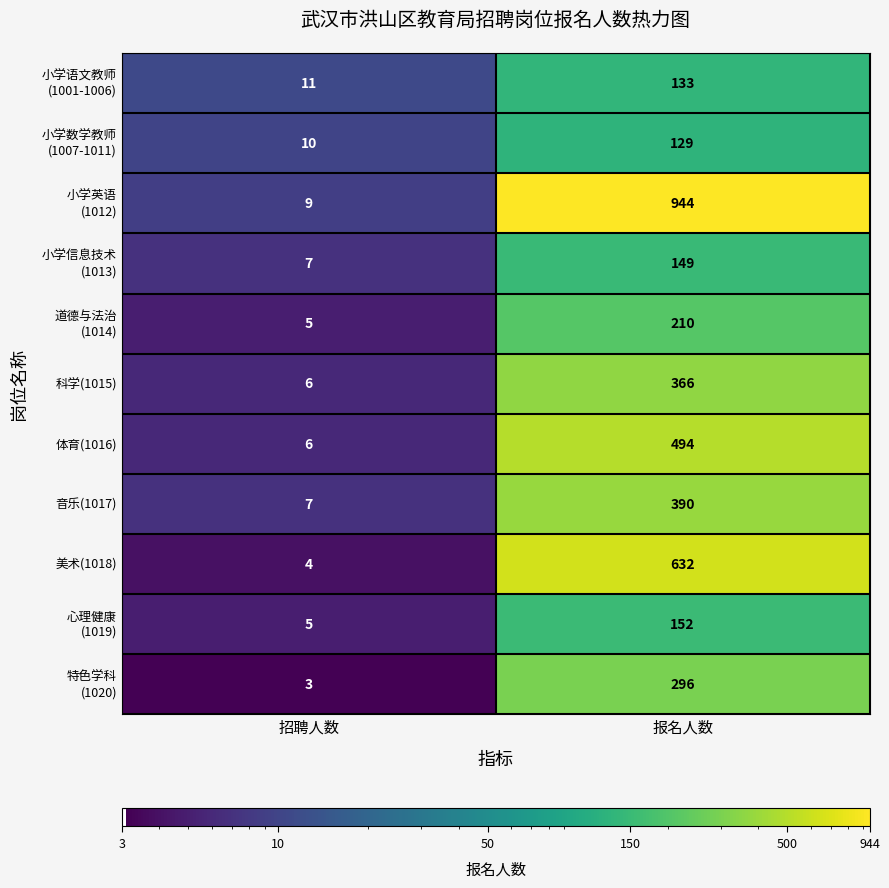

At which label is 音乐(1017) closest to 198?

招聘人数